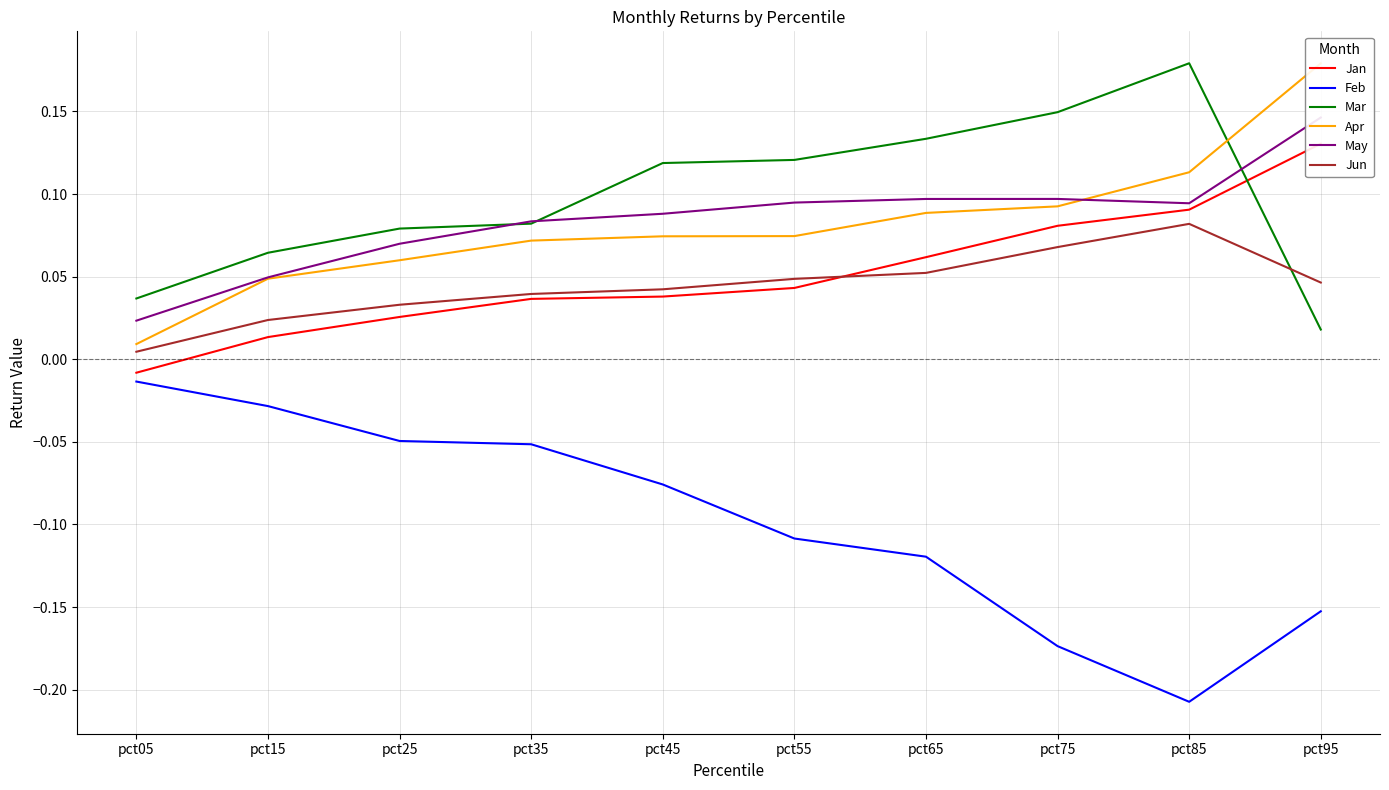

Where is the first local maximum for May?

pct75